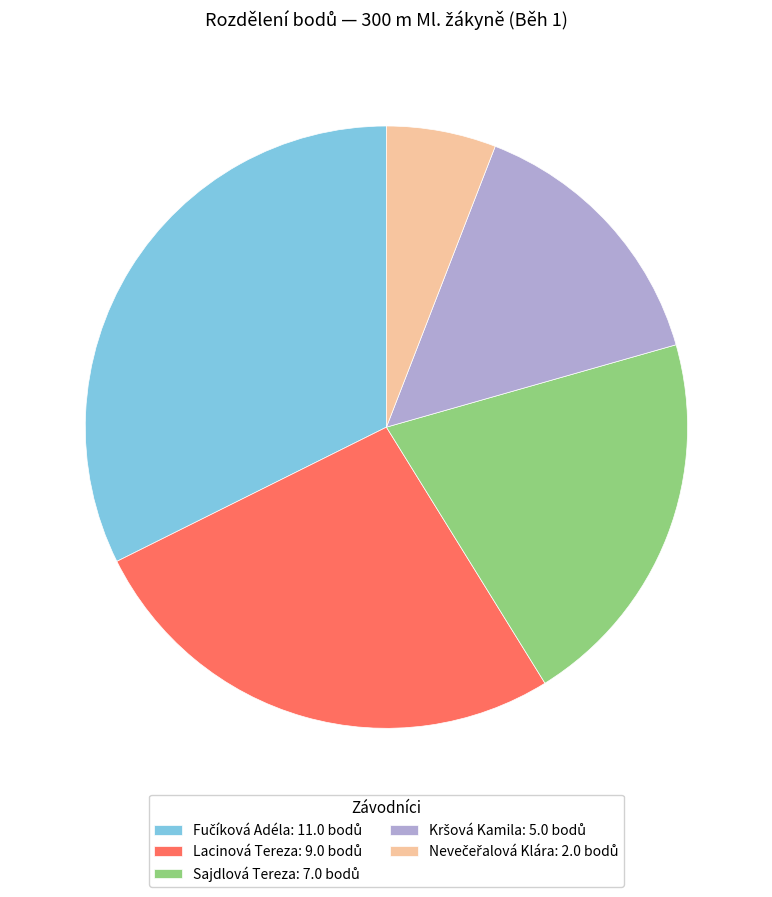

Does any single category account for the majority?

No